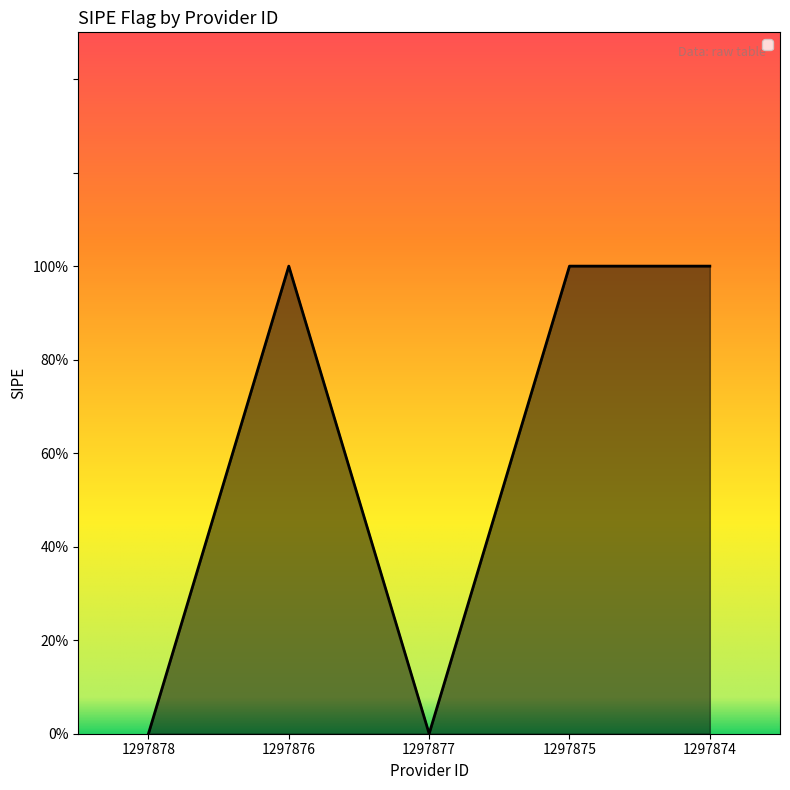

Where is the first local minimum?

1297877